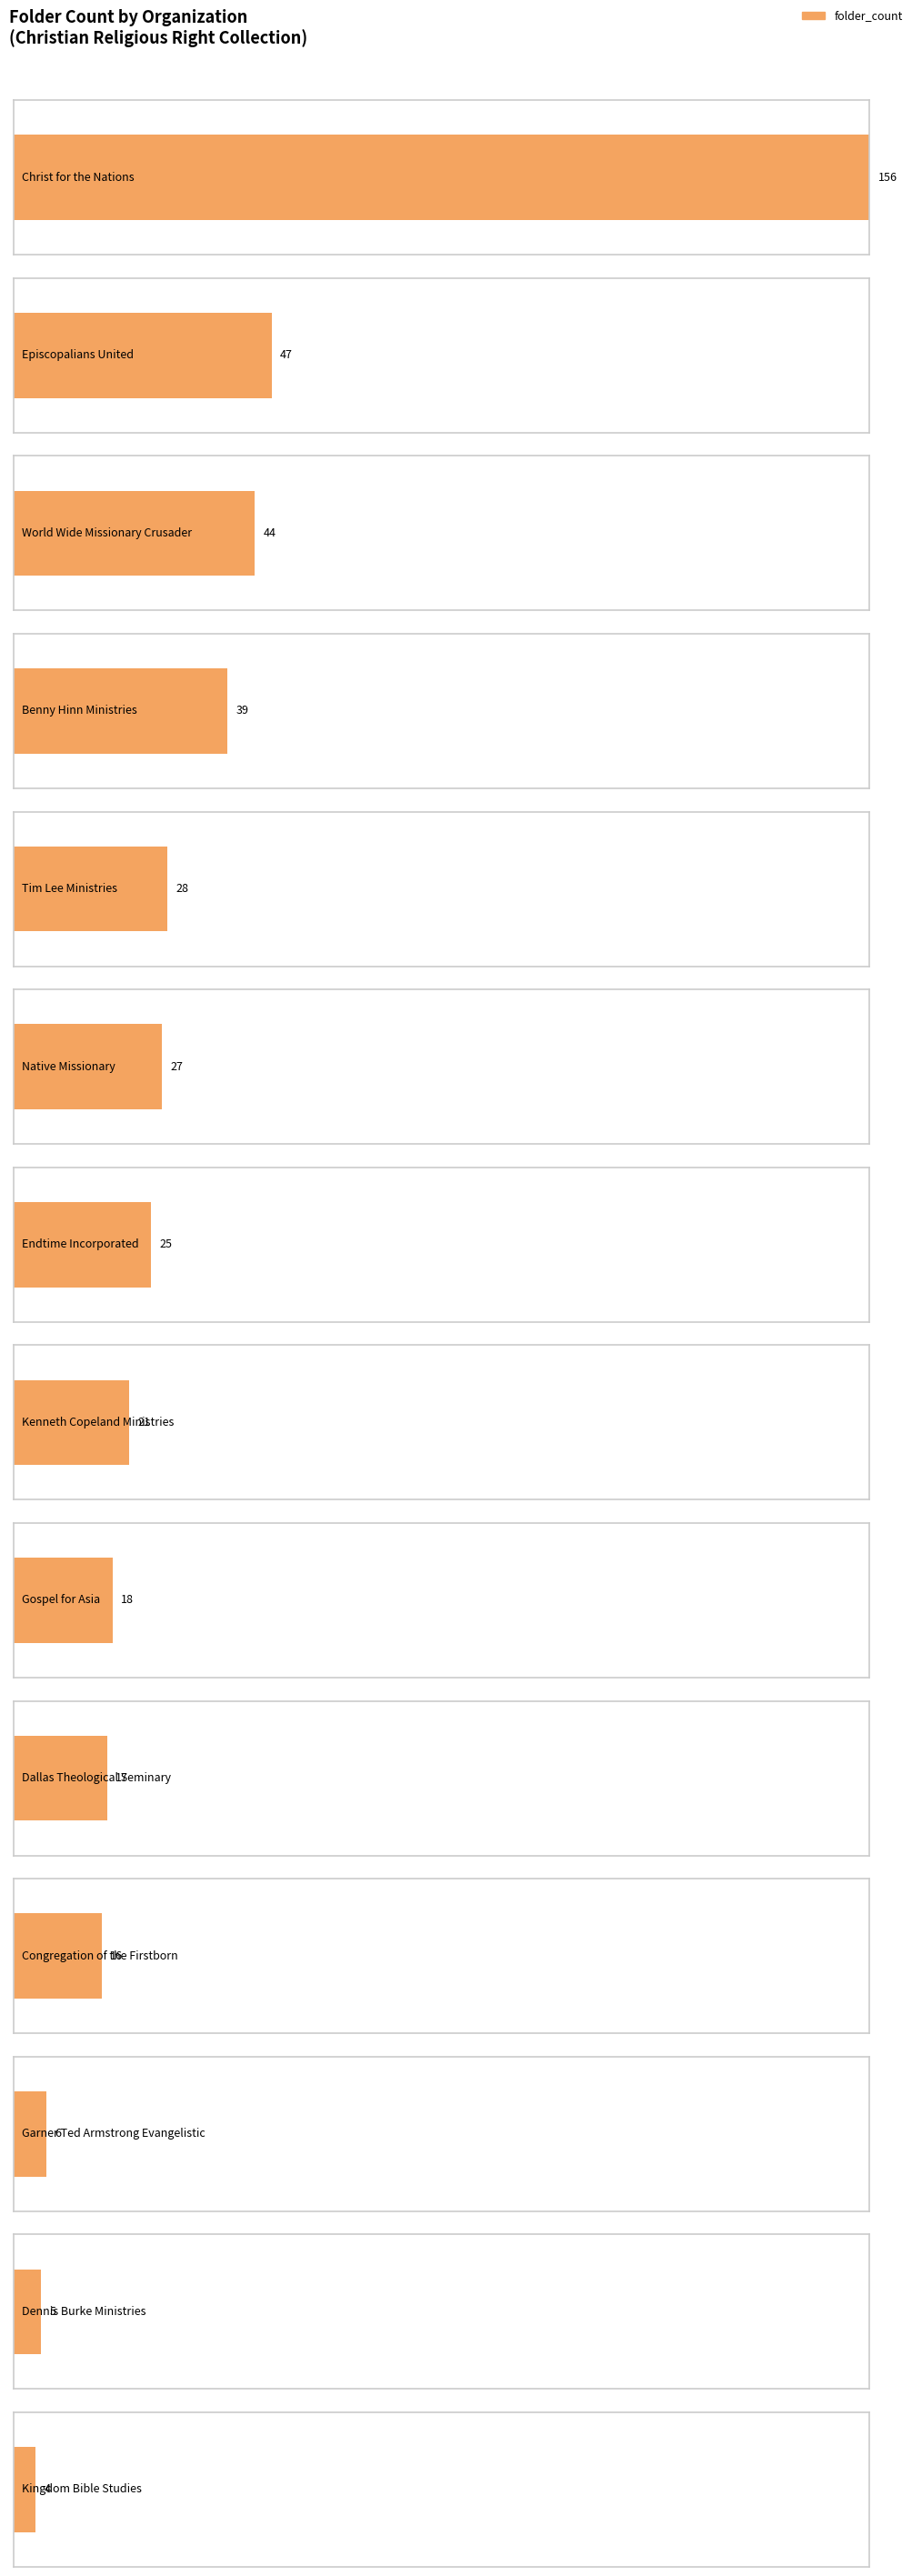

How many values are below 25?

7